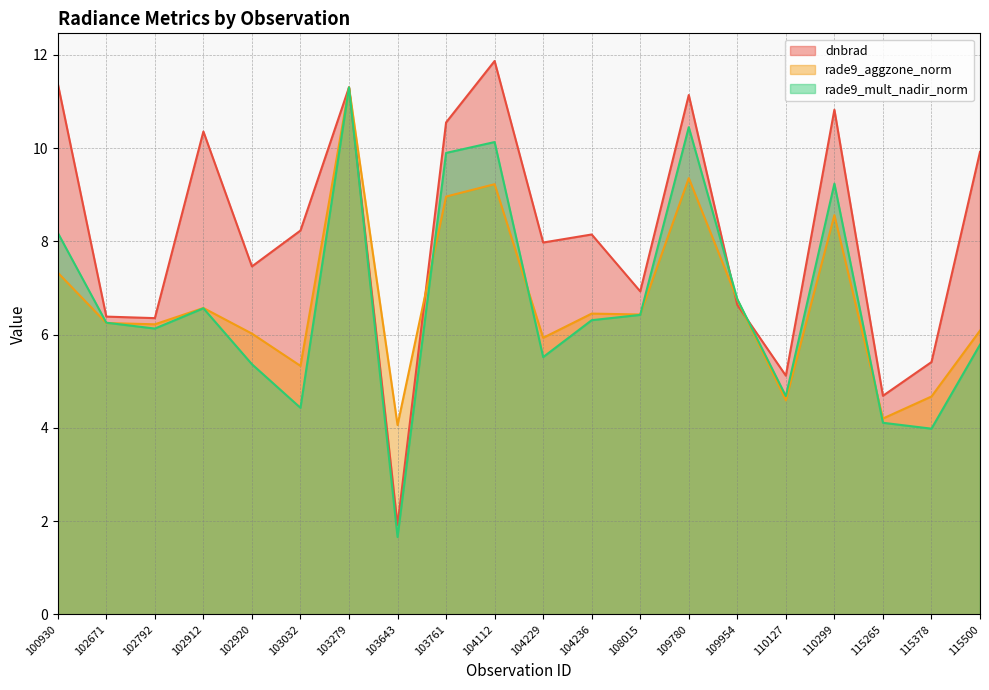

At which category is the sum across all series the highest?

103279